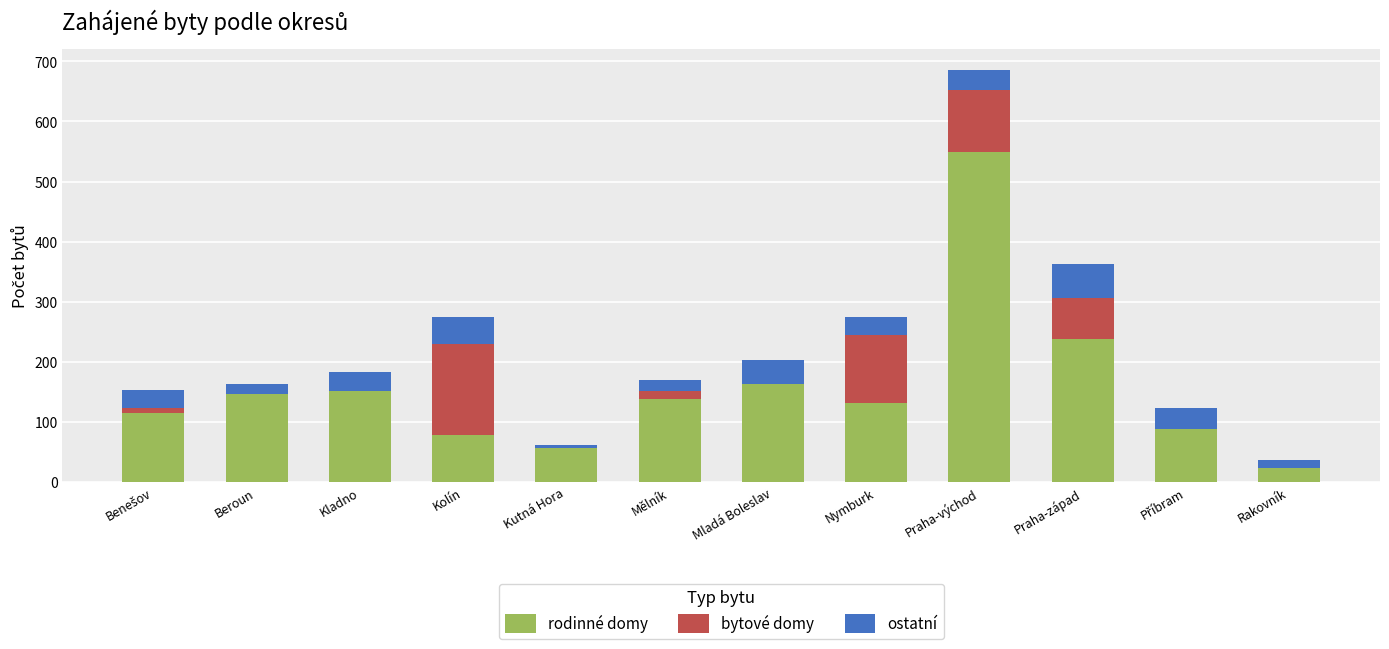

Is it true that rodinné domy equals 151 at Kladno?

True